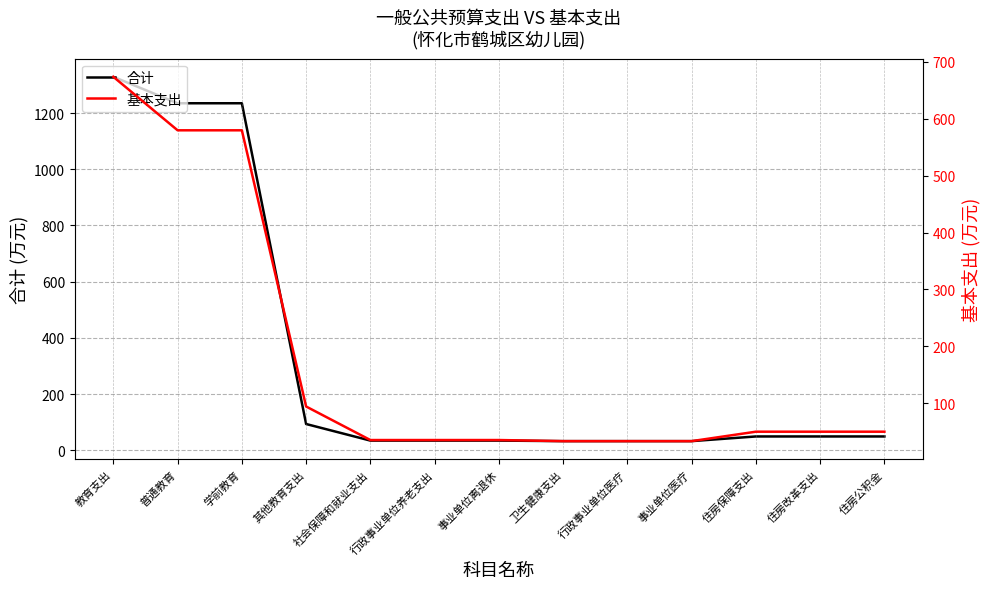

True or false: 基本支出 and 合计 intersect in this chart.

False